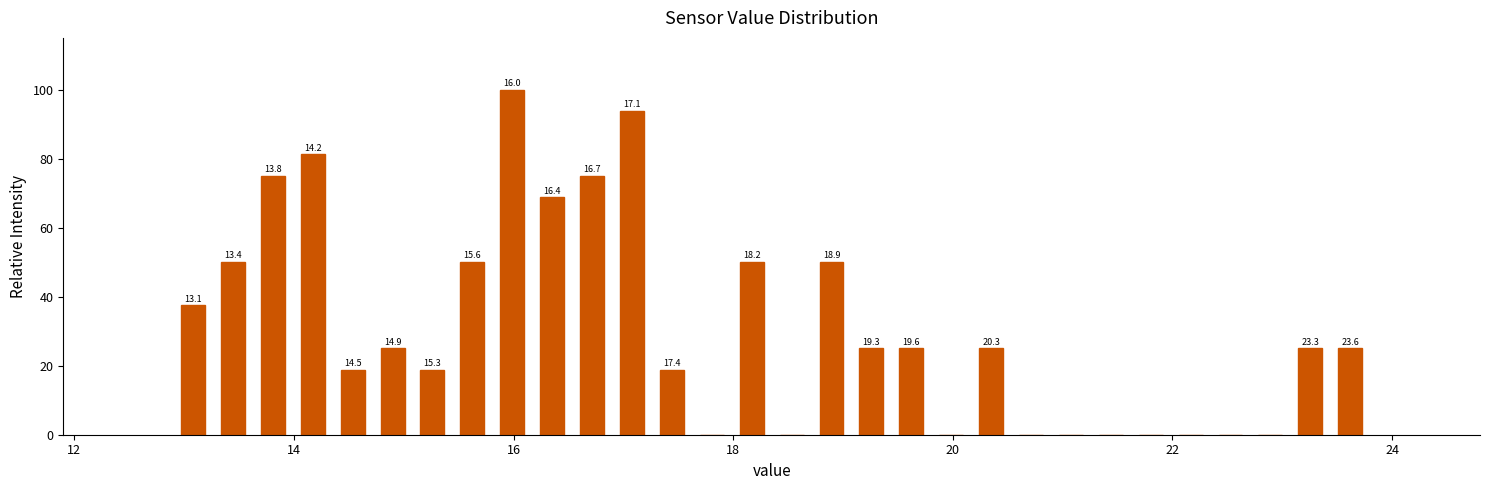

Read against the x-axis, roughly where is the centre of the tallest bar?

16.0